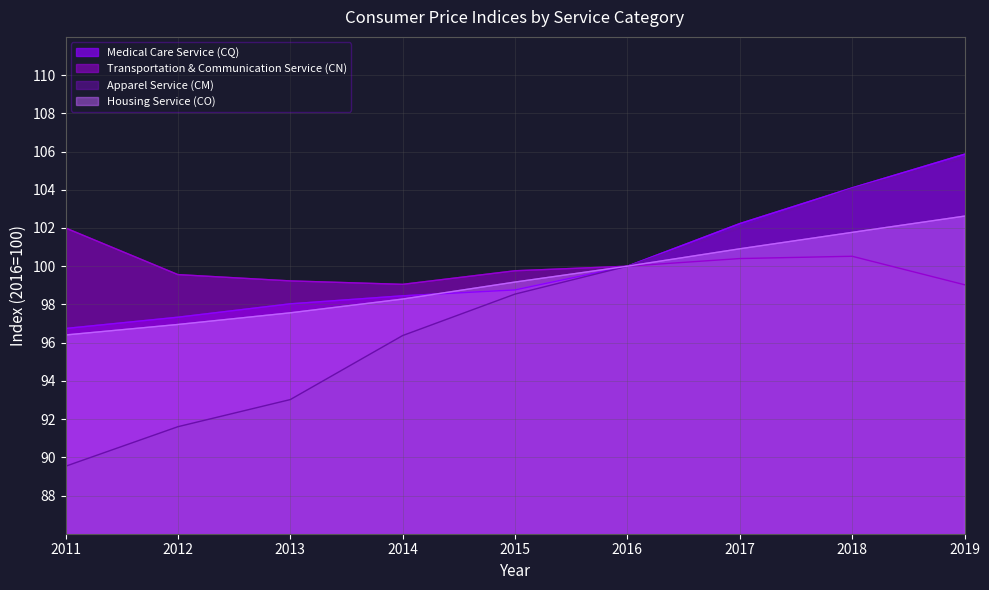

At how many categories does at least one series exceed 100?

4